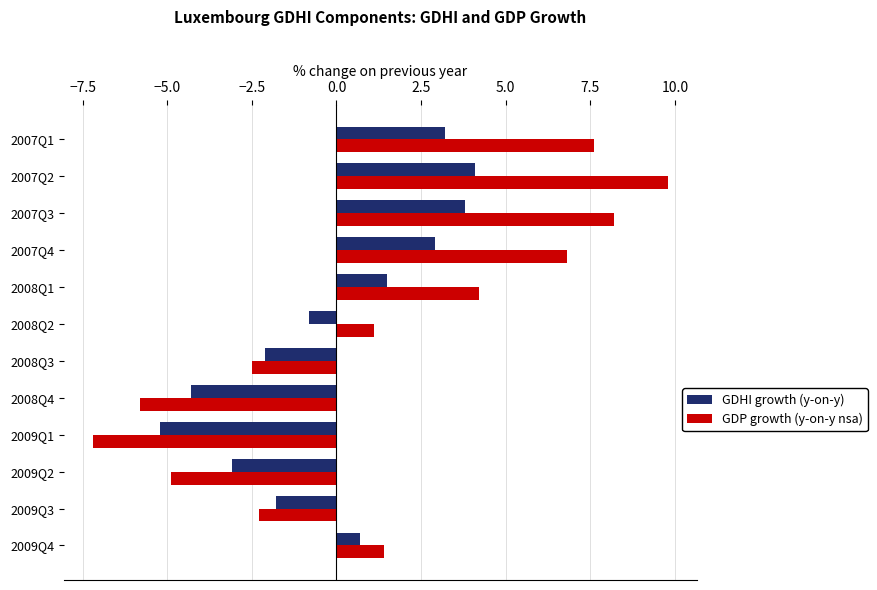

True or false: GDHI growth (y-on-y) has a value of 1.5 at 2008Q1.

True